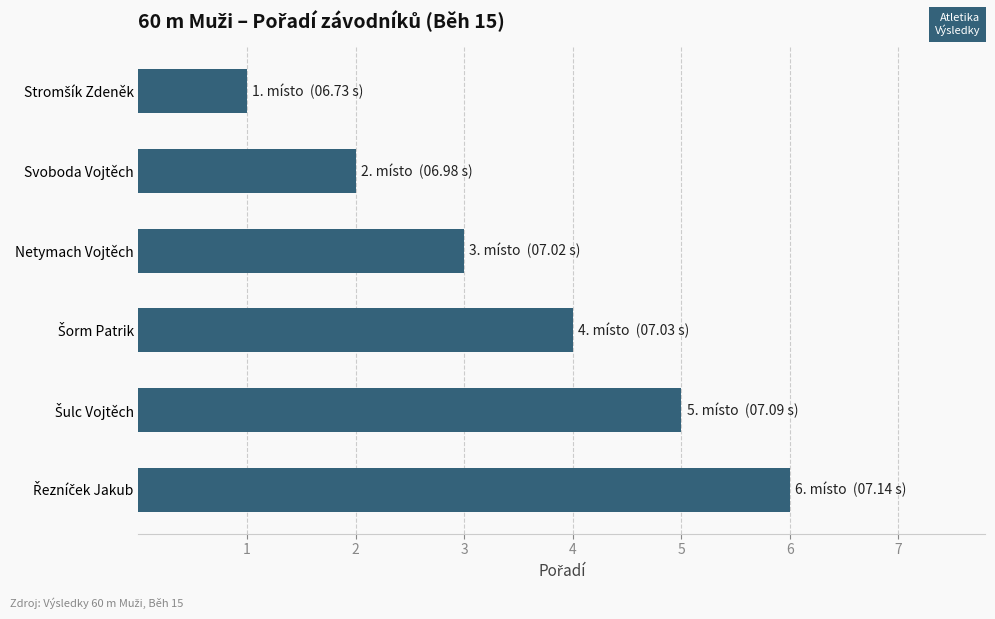

Is it true that the value at Svoboda Vojtěch is 2?

True